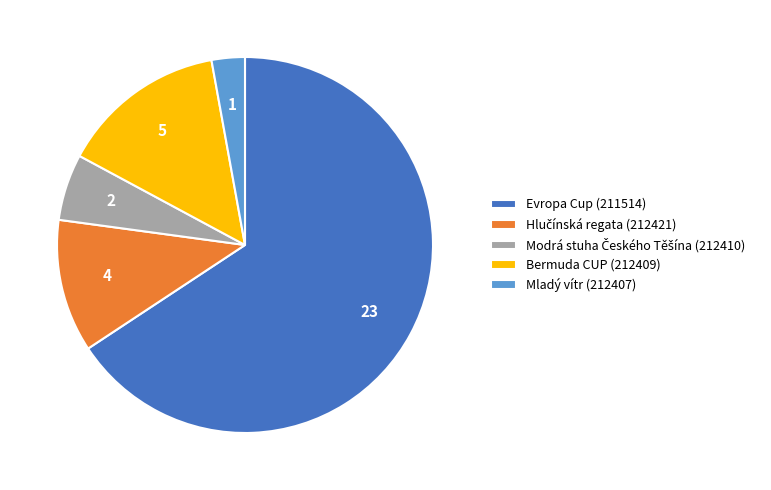

The Evropa Cup (211514) slice represents 66% of the pie. True or false?

True